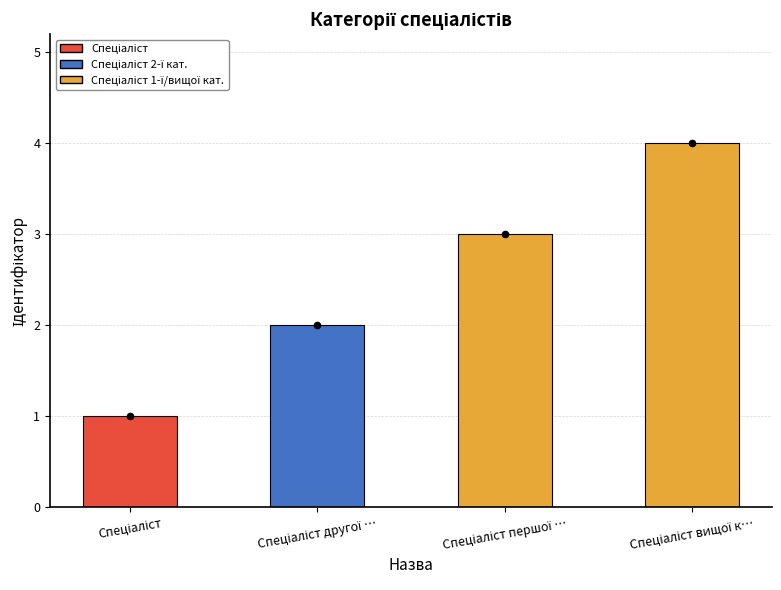

Between Спеціаліст вищої к… and Спеціаліст другої …, which is larger?

Спеціаліст вищої к…